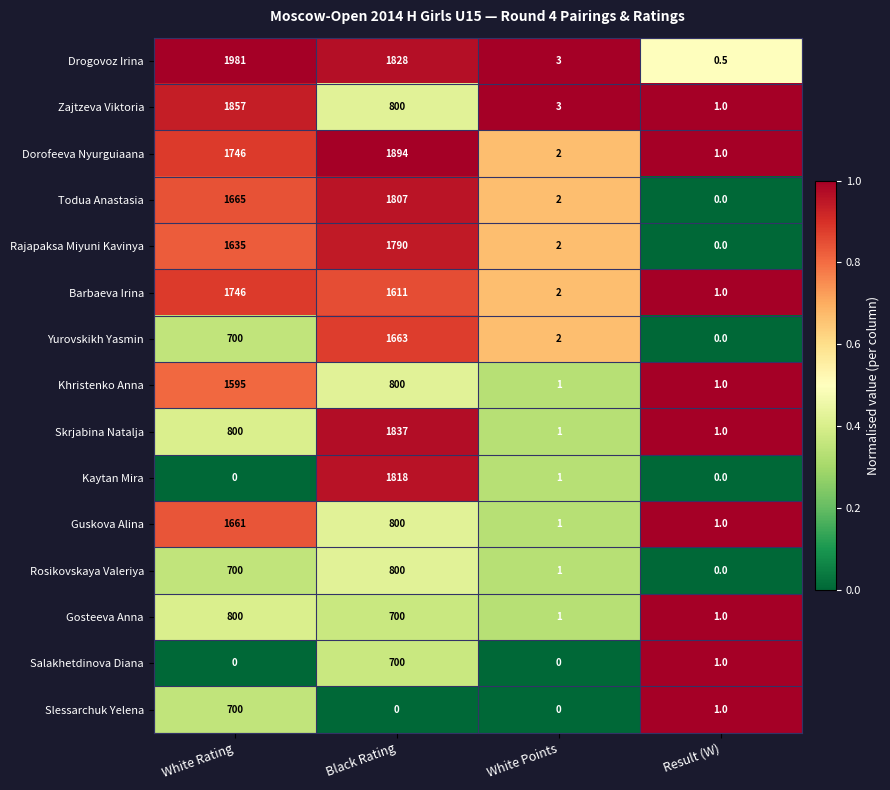

What is the approximate value of Khristenko Anna at White Points?

1.0